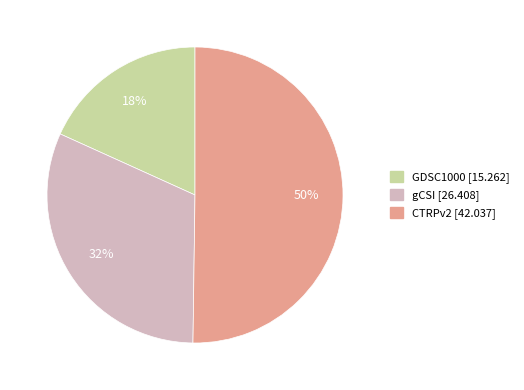

To the nearest percent, what is the combined percentage of gCSI and GDSC1000?

50%